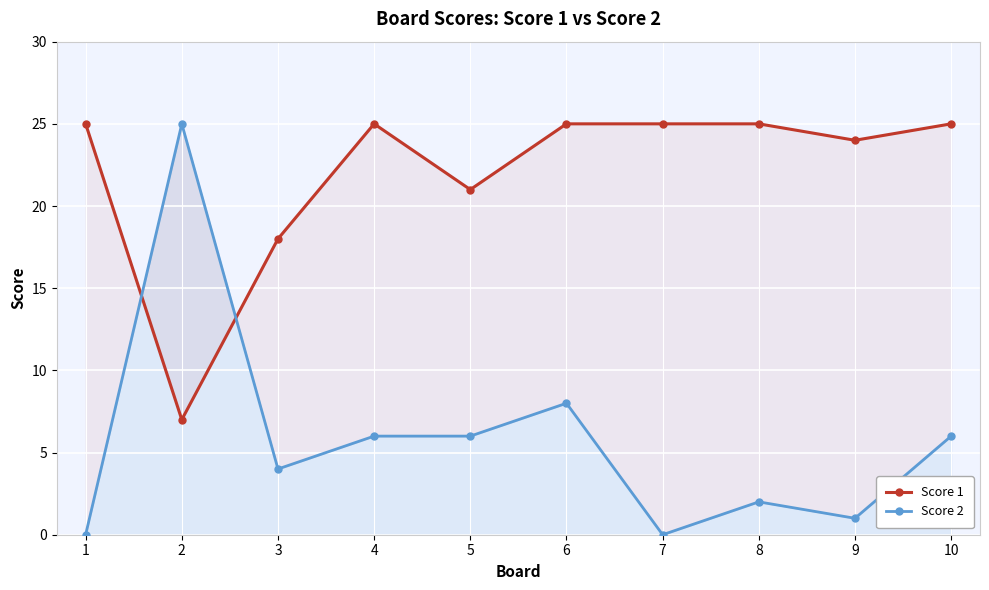

True or false: Score 2 and Score 1 cross at least once.

True